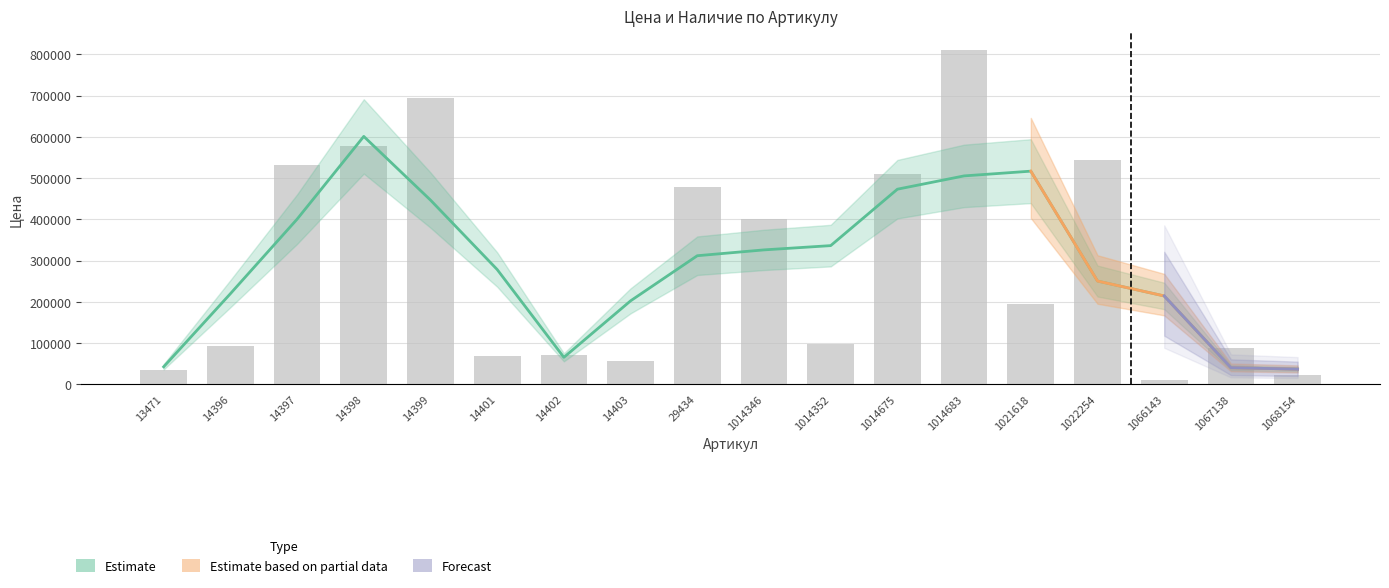

What is the value of the 7th bar from the left?

71729